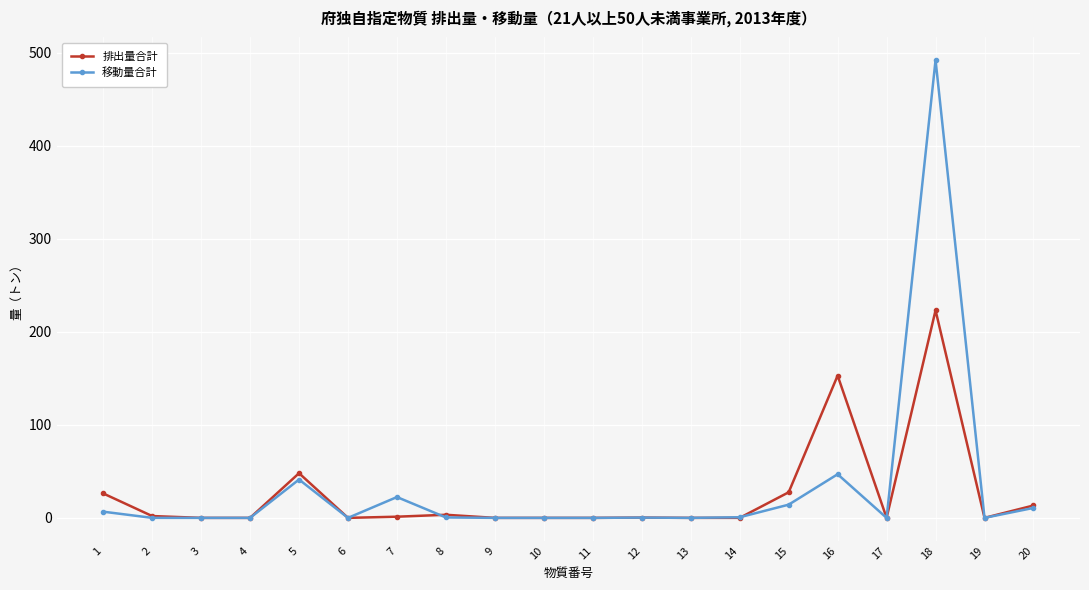

Does the chart have visible grid lines?

Yes